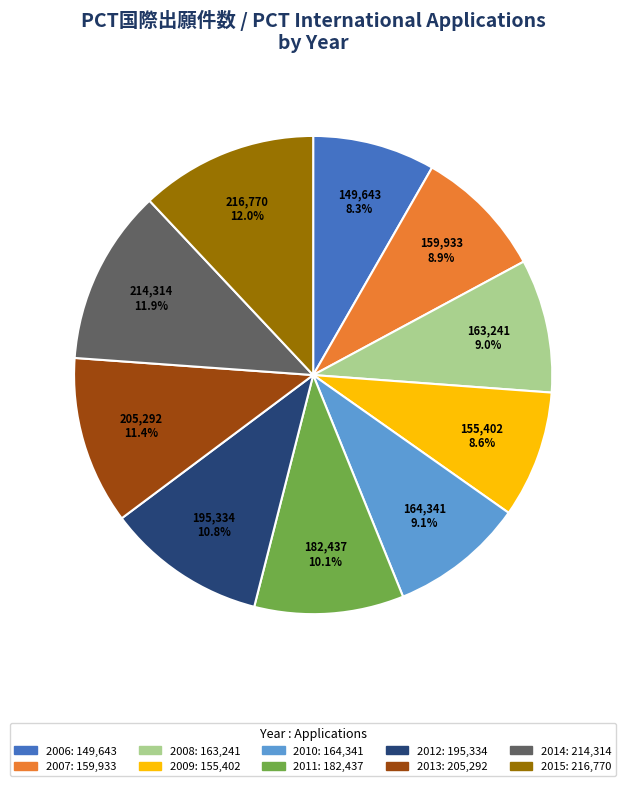

Does any single category account for the majority?

No